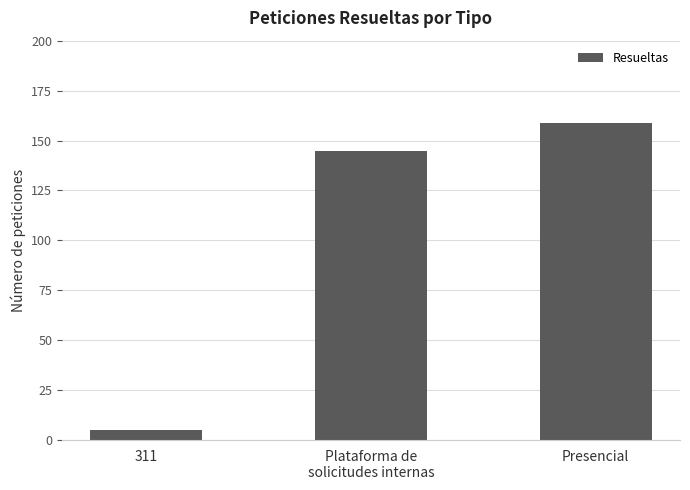

True or false: the data shows 159 at Presencial.

True